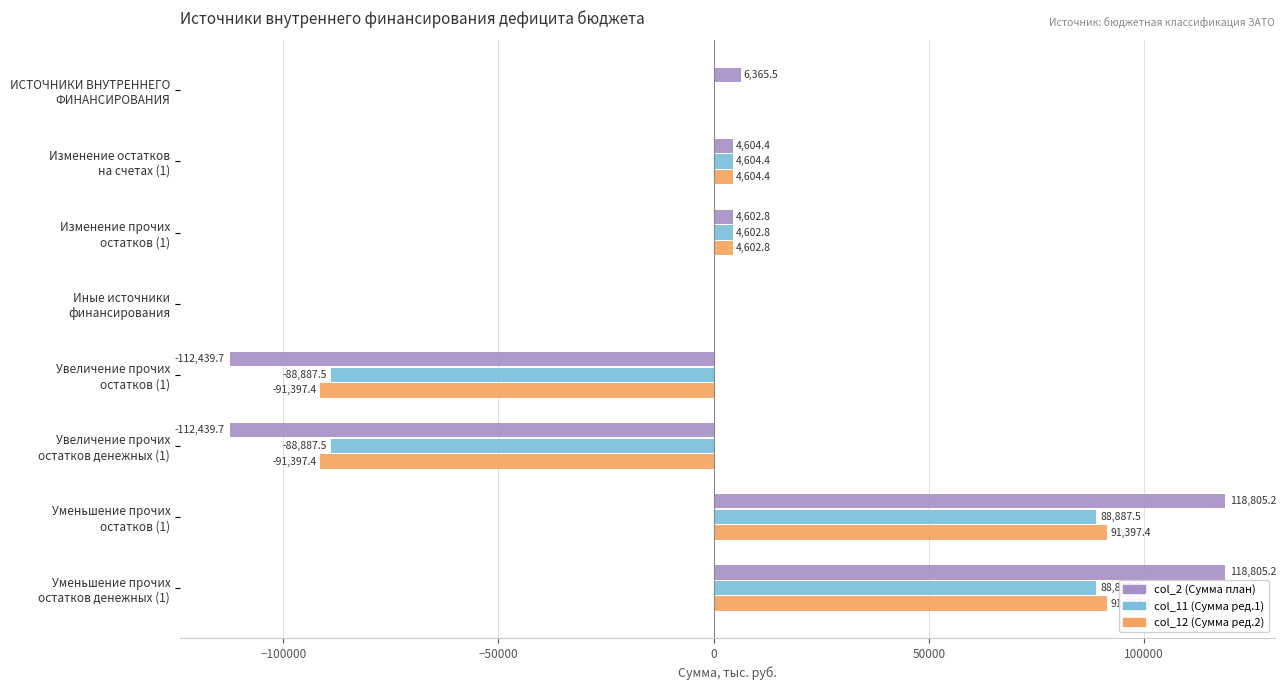

What is the maximum value shown in the chart?

118805.2